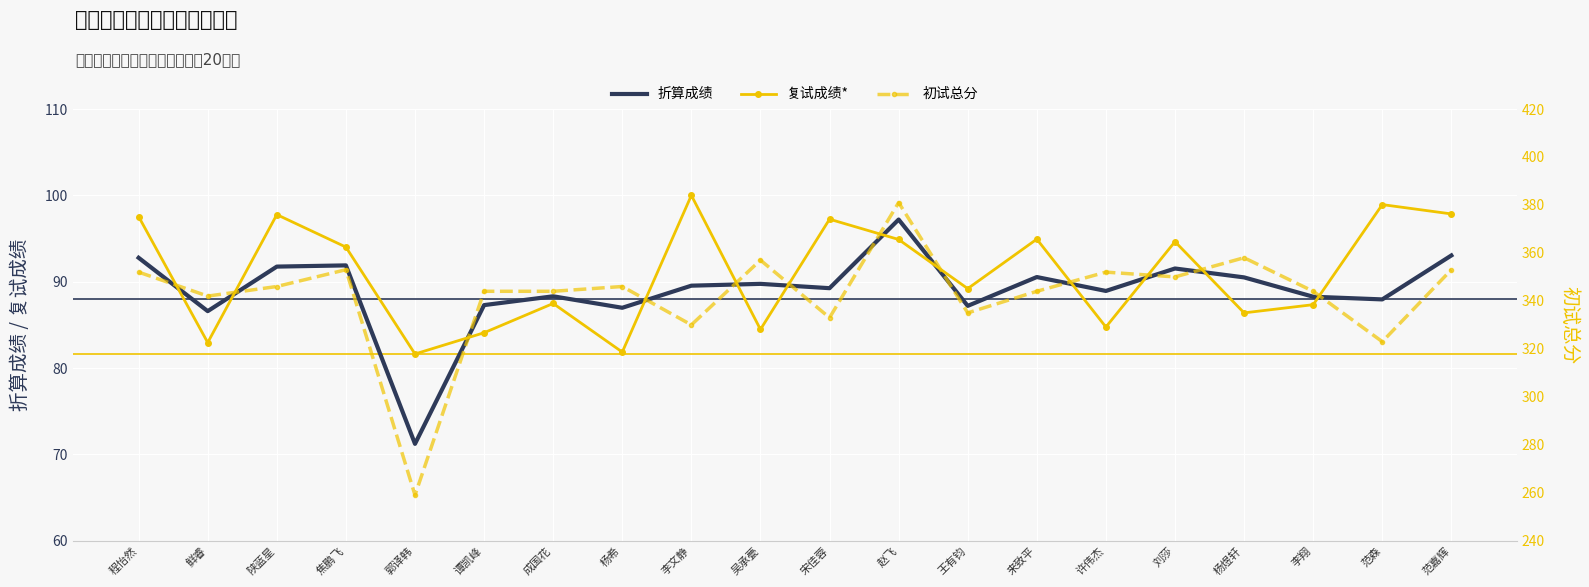

What is the smallest value displayed?

71.2